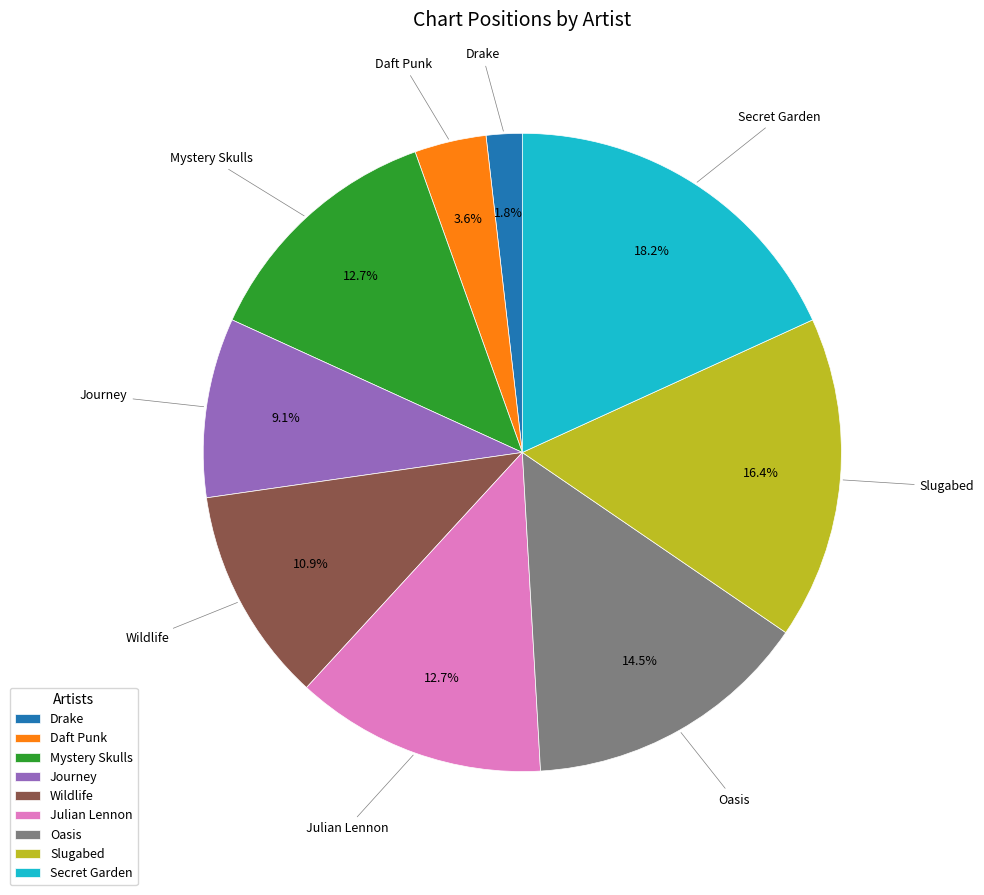

How many slices are in this pie chart?

9